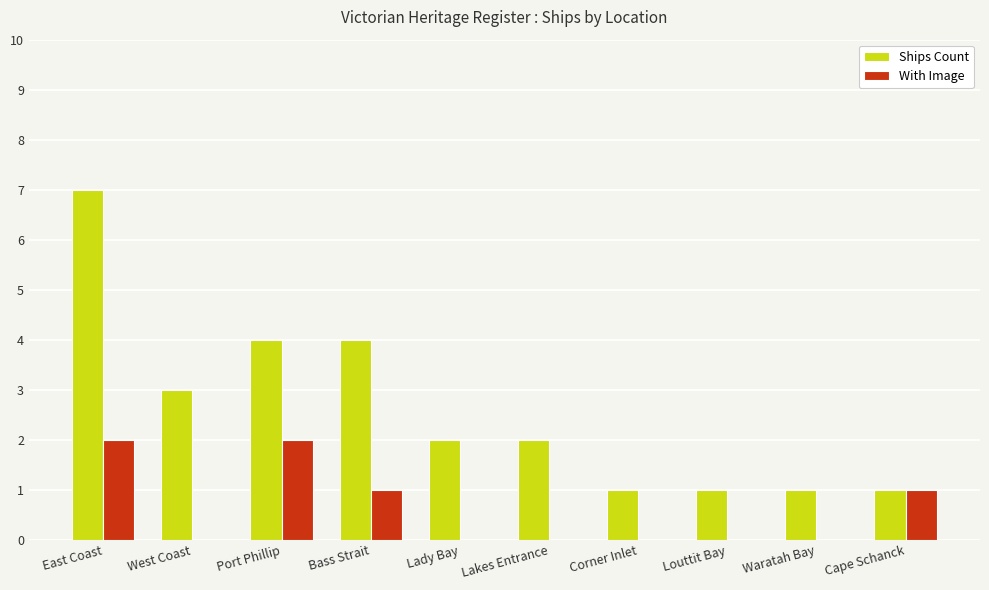

What is the sum of the Ships Count values at Waratah Bay and Bass Strait?

5